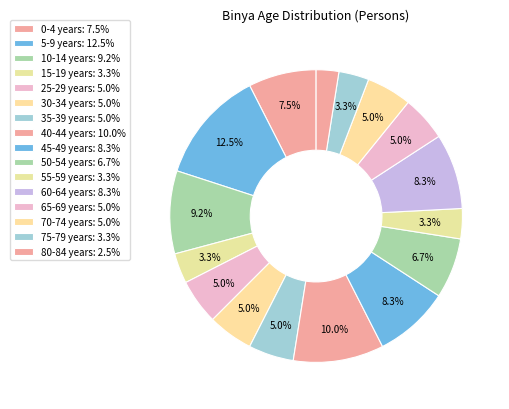

What is the largest slice in the pie chart?

5-9 years